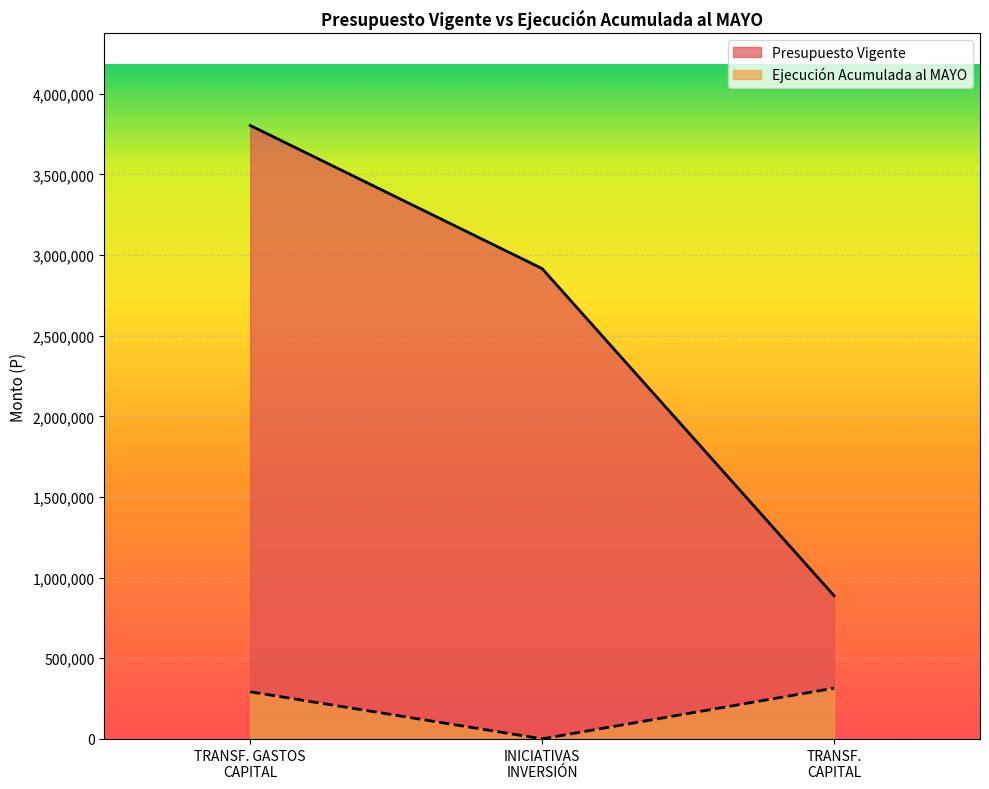

Where is Ejecución Acumulada al MAYO nearest to the value 157038?

TRANSF. GASTOS
CAPITAL